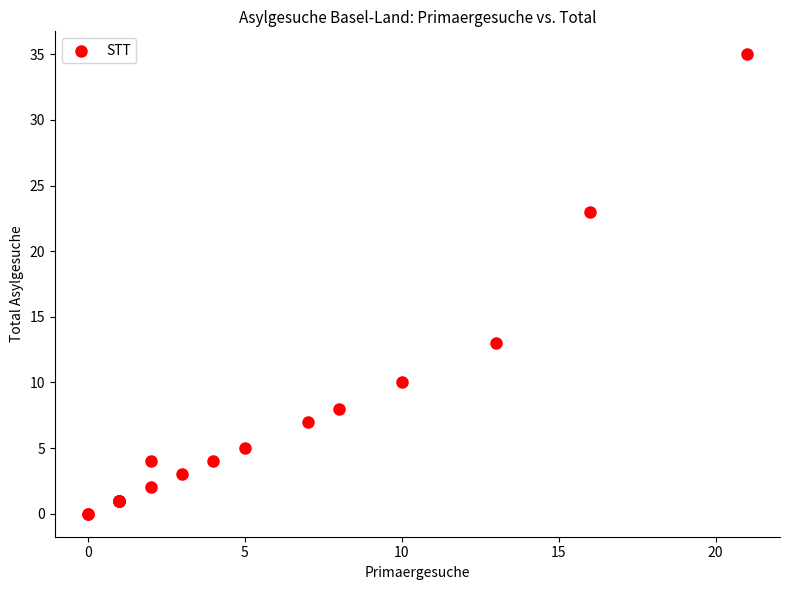

What Y value in the scatter plot is closest to 17?

13